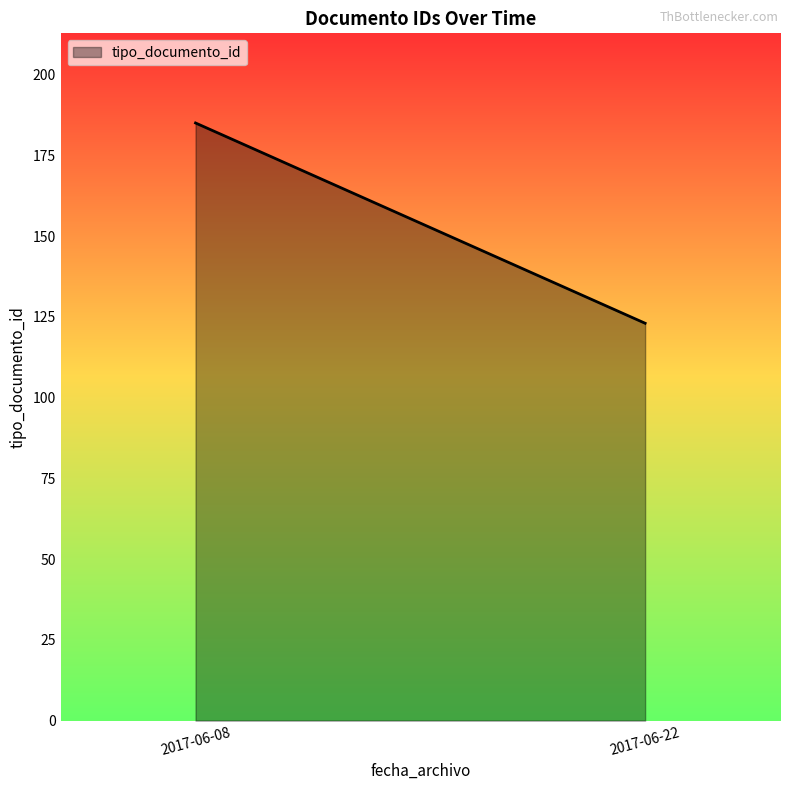

How many series are shown in this chart?

1